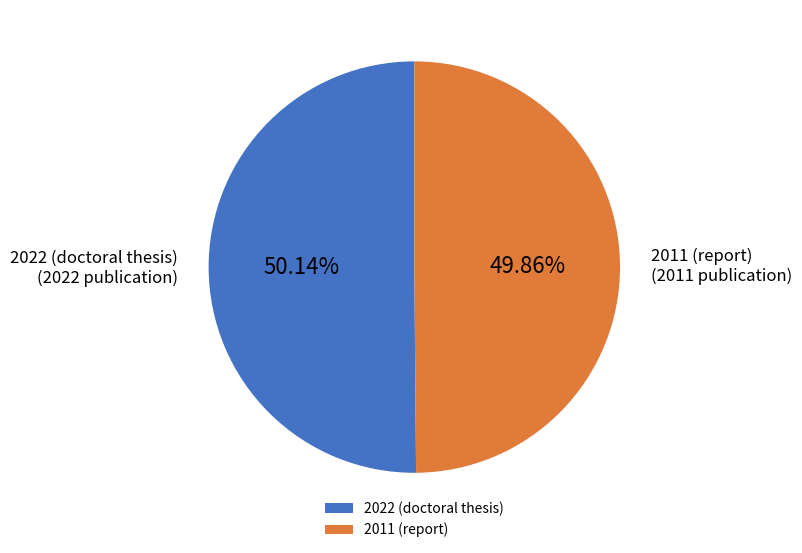

Is there a majority slice in this chart?

Yes